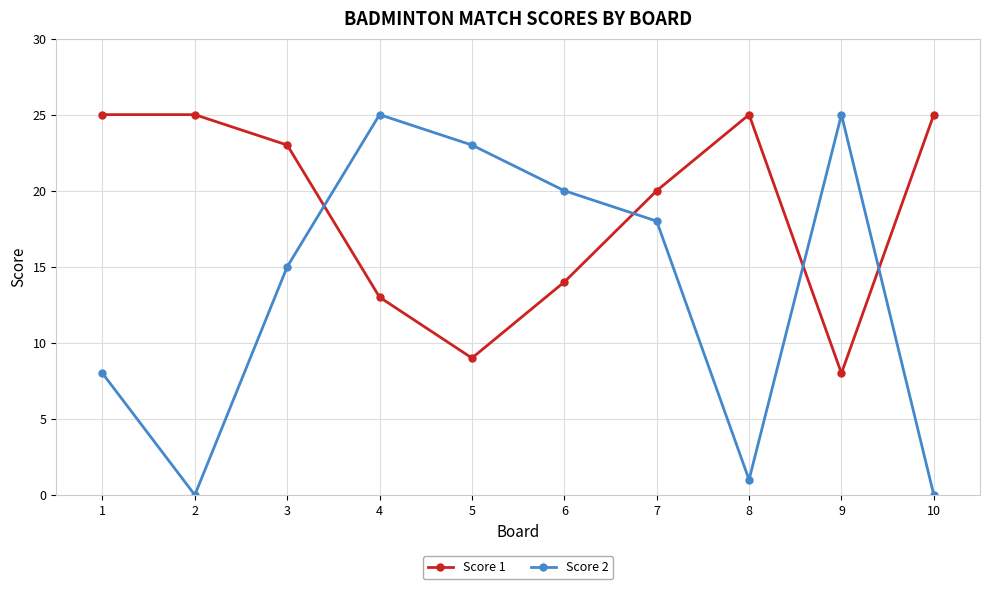

The value of Score 1 at 3 is 13. True or false?

False